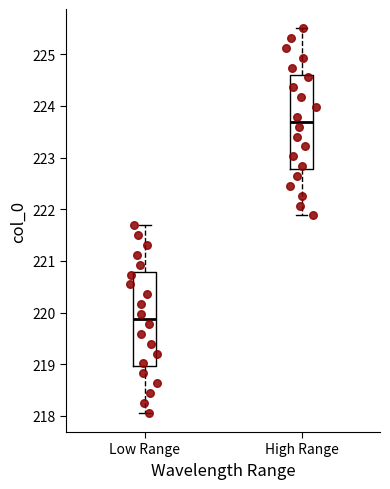

Where does the median line of the box for High Range sit on the y-axis? The values are not printed on the chart, so give them approximately, as read against the axis.

223.7